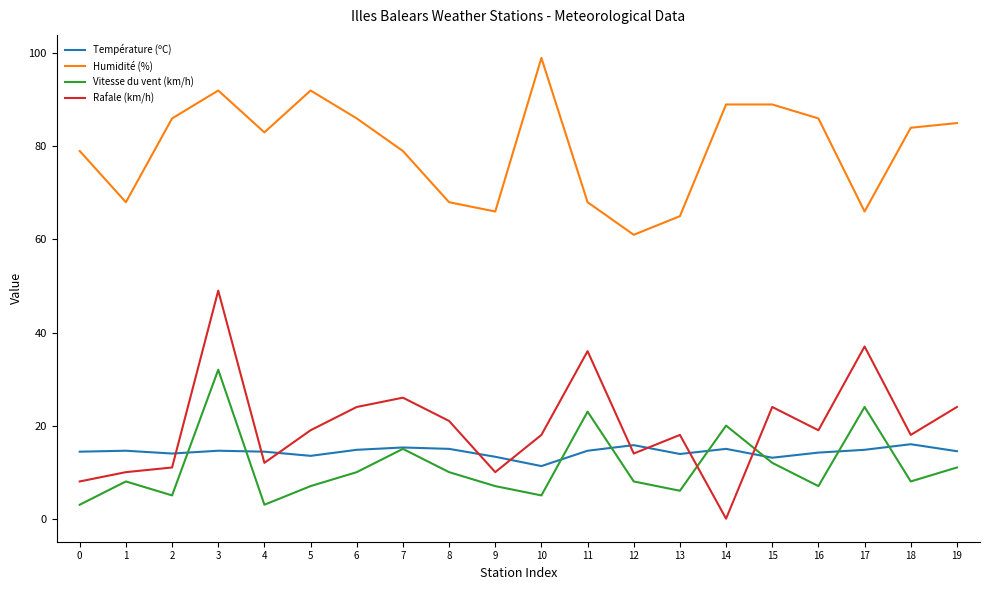

Which category has the lowest value across all series?

14